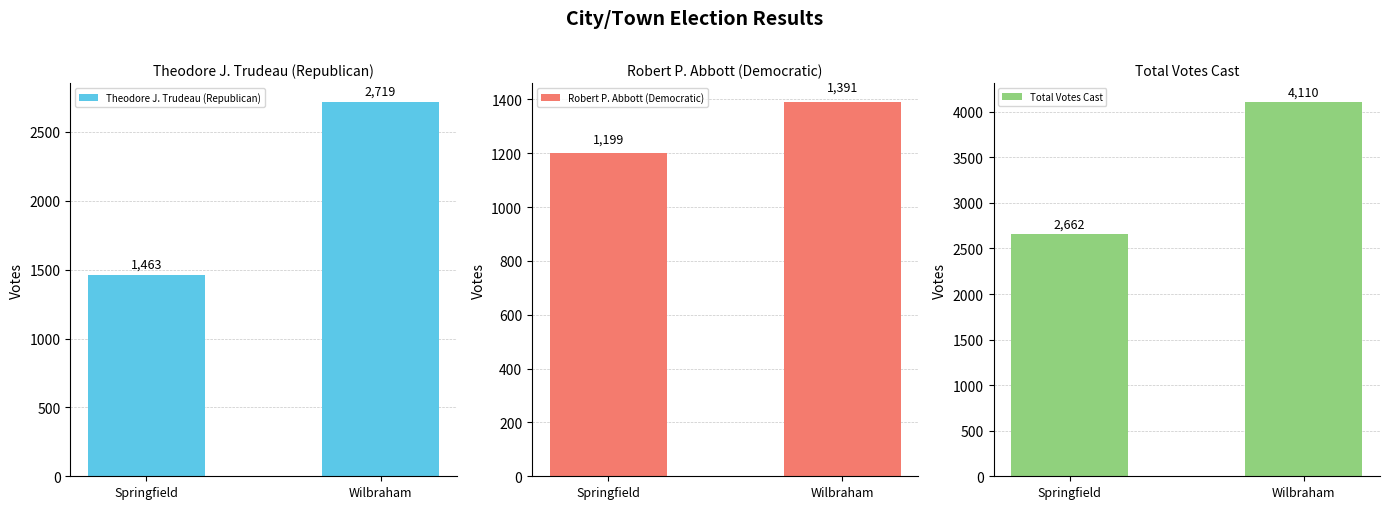

What is the smallest value displayed?

1199